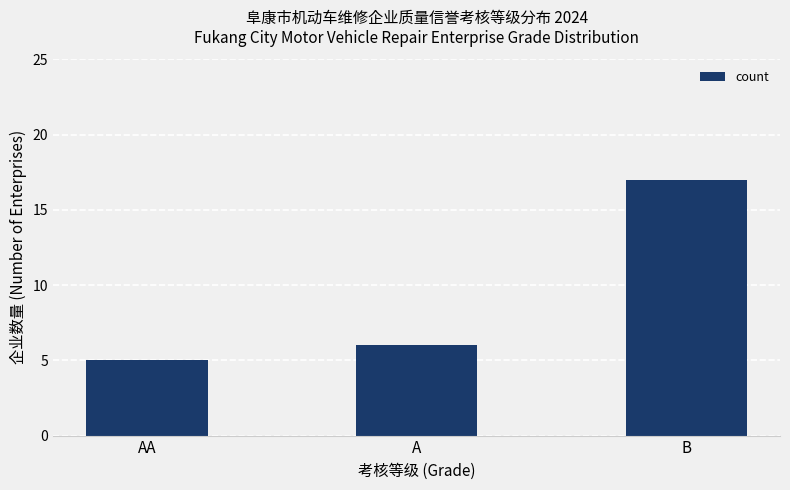

Rank the categories by value from lowest to highest.

AA, A, B